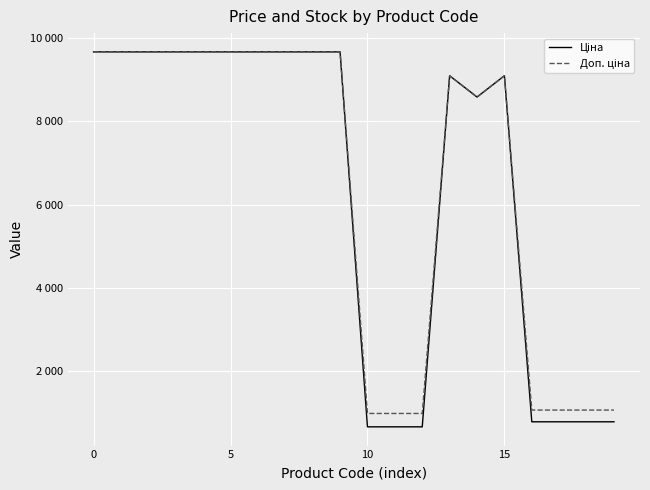

Reading left to right, extract all data points from this chart.

Ціна: 9664.7	9664.7	9664.7	9664.7	9664.7	9664.7	9664.7	9664.7	9664.7	9664.7	672.1	672.1	672.1	9092.0	8581.1	9092.0	793.0	793.0	793.0	793.0
Доп. ціна: 9664.7	9664.7	9664.7	9664.7	9664.7	9664.7	9664.7	9664.7	9664.7	9664.7	992.7	992.7	992.7	9092.0	8581.1	9092.0	1074.6	1074.6	1074.6	1074.6